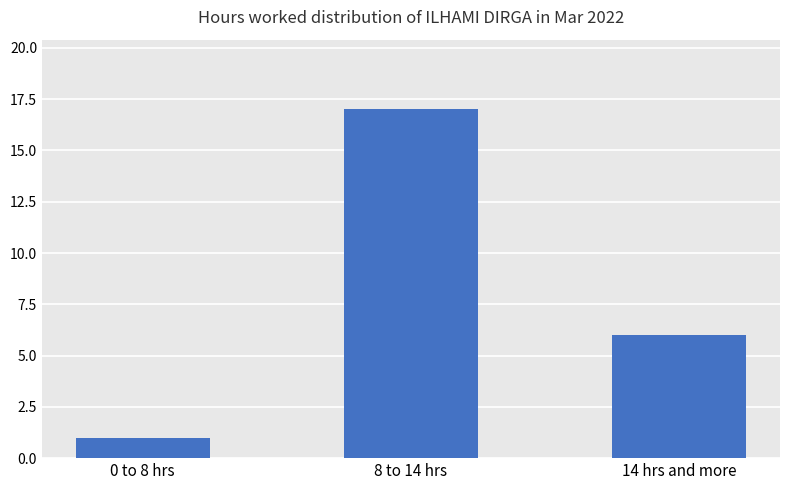

List the labels in order of value, smallest first.

0 to 8 hrs, 14 hrs and more, 8 to 14 hrs